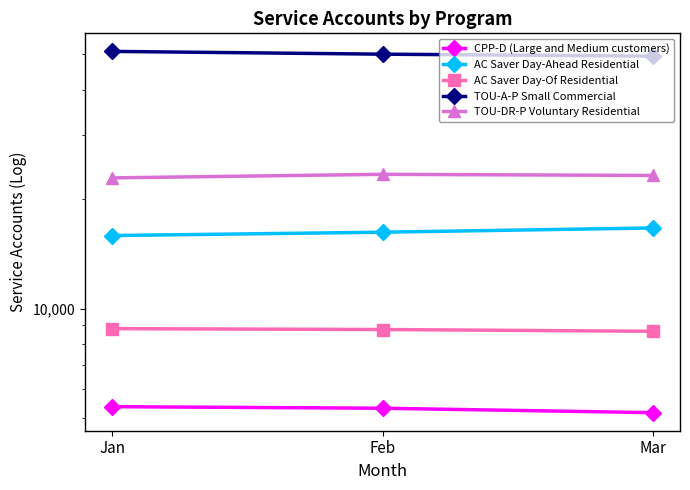

What are all the series names shown in the legend?

CPP-D (Large and Medium customers), AC Saver Day-Ahead Residential, AC Saver Day-Of Residential, TOU-A-P Small Commercial, TOU-DR-P Voluntary Residential